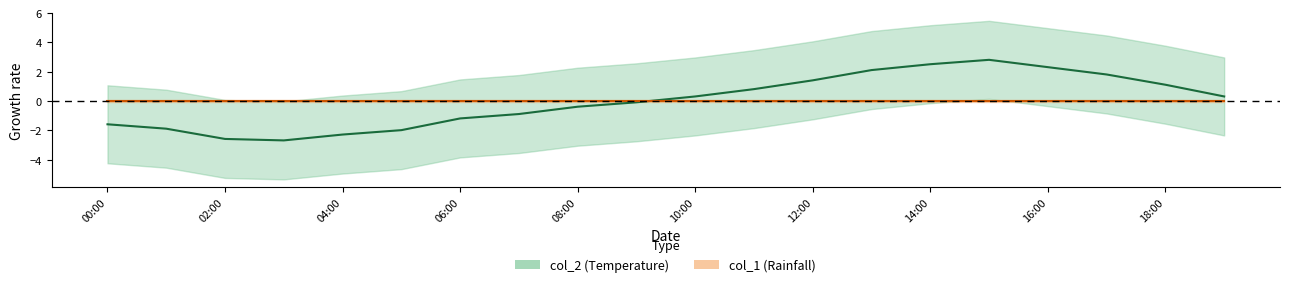

How many lines are shown in the chart?

1